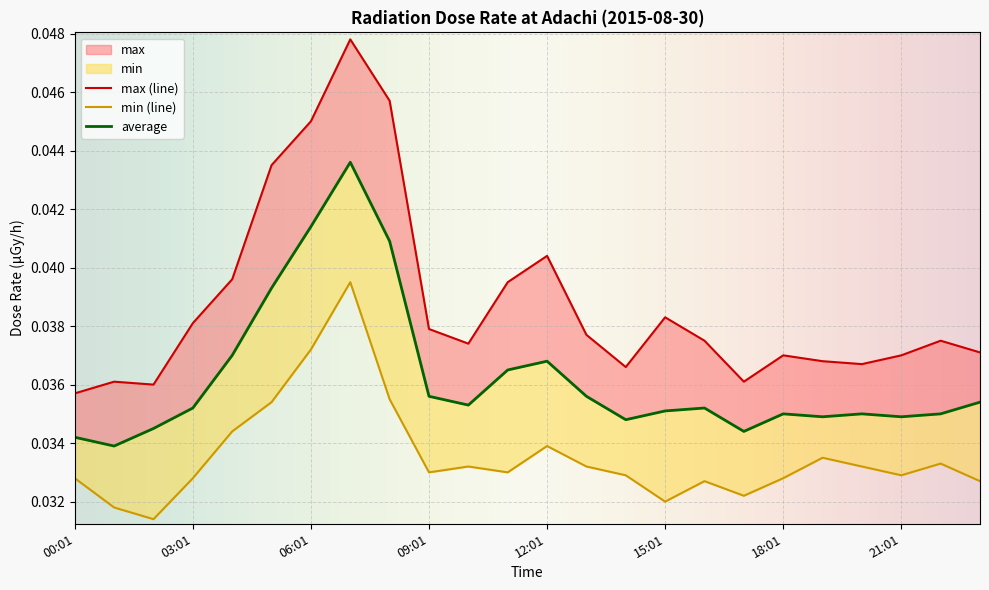

Is it true that min equals 0.0 at 09:01?

False